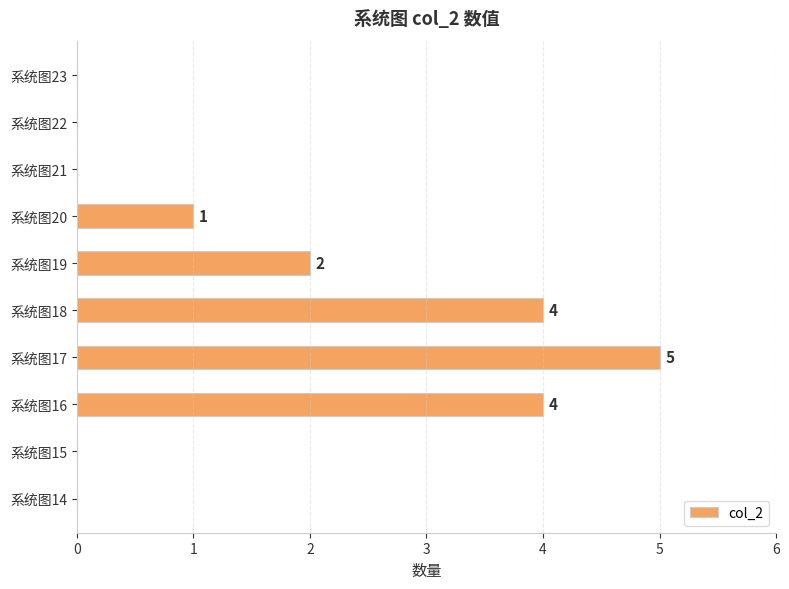

What is the sum of all values?

16